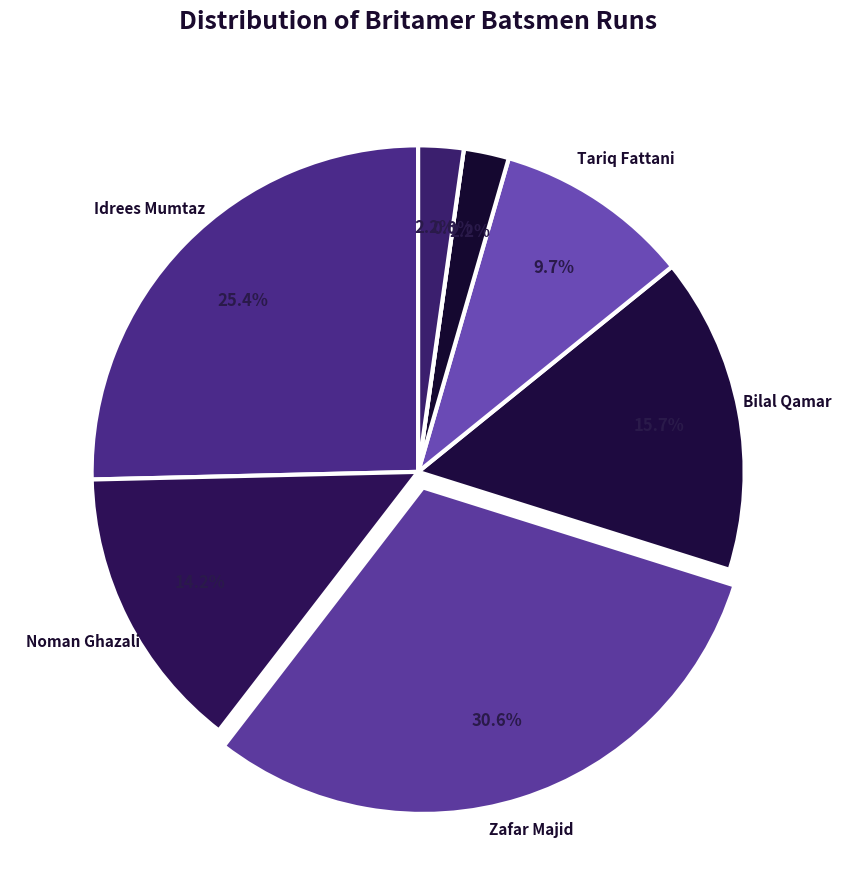

Is Bilal Qamar the majority of the pie?

No